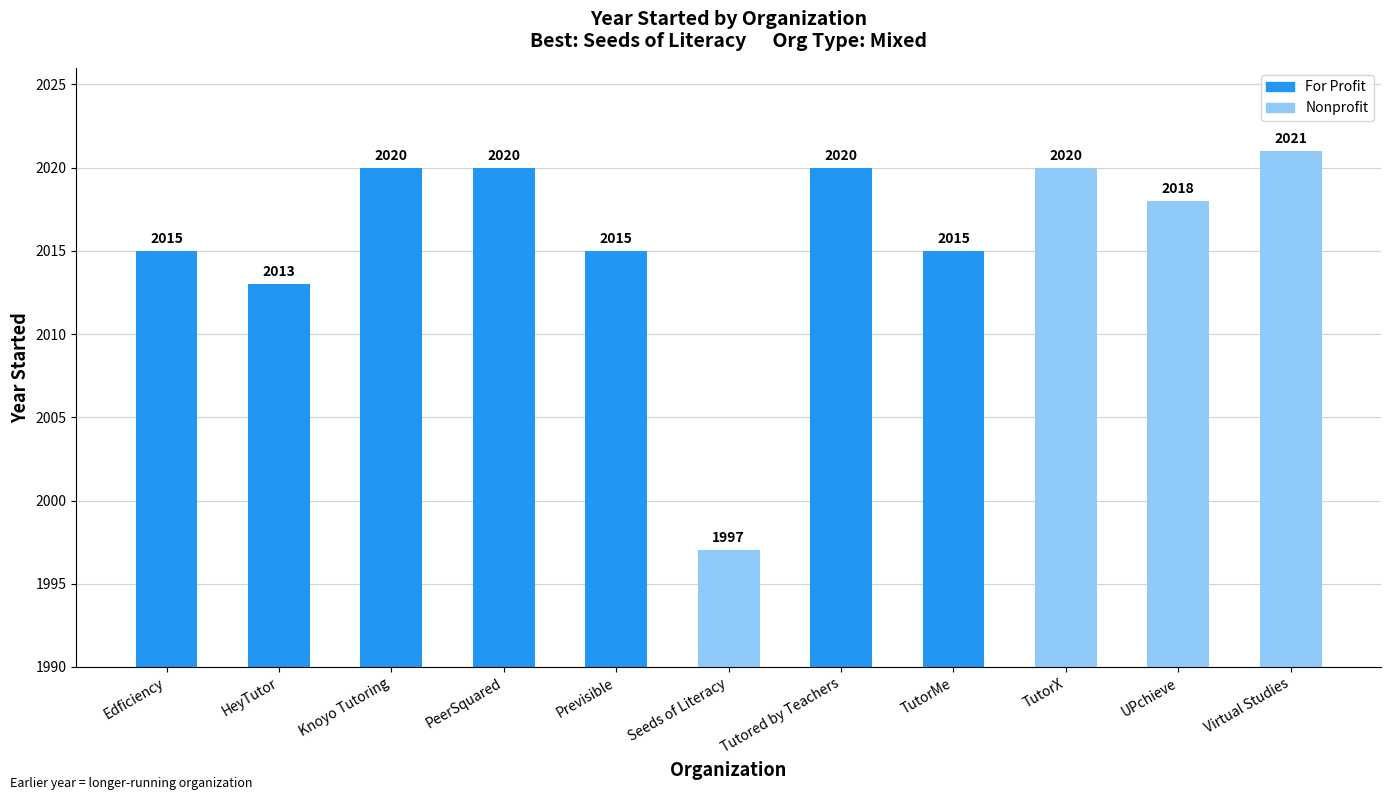

What is the approximate value at TutorX, to the nearest 10?

2020